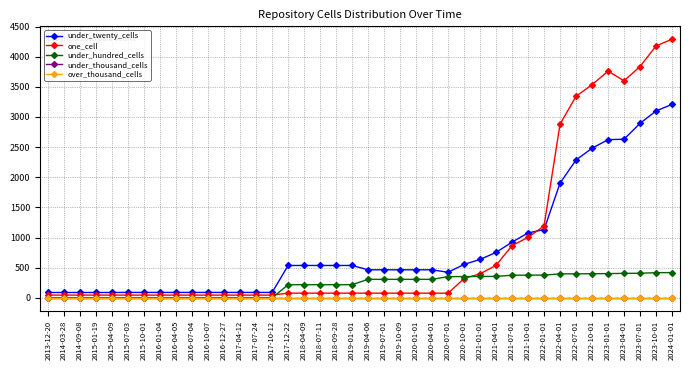

Reading left to right, transcribe all the data shown in this chart.

under_twenty_cells: 89	89	89	89	89	90	90	90	90	90	90	90	90	90	90	537	537	537	537	537	465	465	465	465	465	424	555	637	754	924	1077	1132	1903	2287	2481	2624	2631	2894	3100	3209
one_cell: 46	46	46	46	46	46	46	46	46	46	46	46	46	46	46	78	78	78	78	78	78	78	78	78	78	77	320	399	539	867	1003	1193	2881	3343	3535	3760	3601	3835	4178	4289
under_hundred_cells: 0	0	0	0	0	0	0	0	0	0	0	0	0	0	0	218	218	218	218	218	307	307	307	307	307	352	353	355	356	375	377	377	398	398	400	402	406	408	417	419
under_thousand_cells: 0	0	0	0	0	0	0	0	0	0	0	0	0	0	0	0	0	0	0	0	0	0	0	0	0	0	0	0	0	0	0	0	0	0	0	0	0	0	0	0
over_thousand_cells: 0	0	0	0	0	0	0	0	0	0	0	0	0	0	0	0	0	0	0	0	0	0	0	0	0	0	0	0	0	0	0	0	0	0	0	0	0	0	0	0